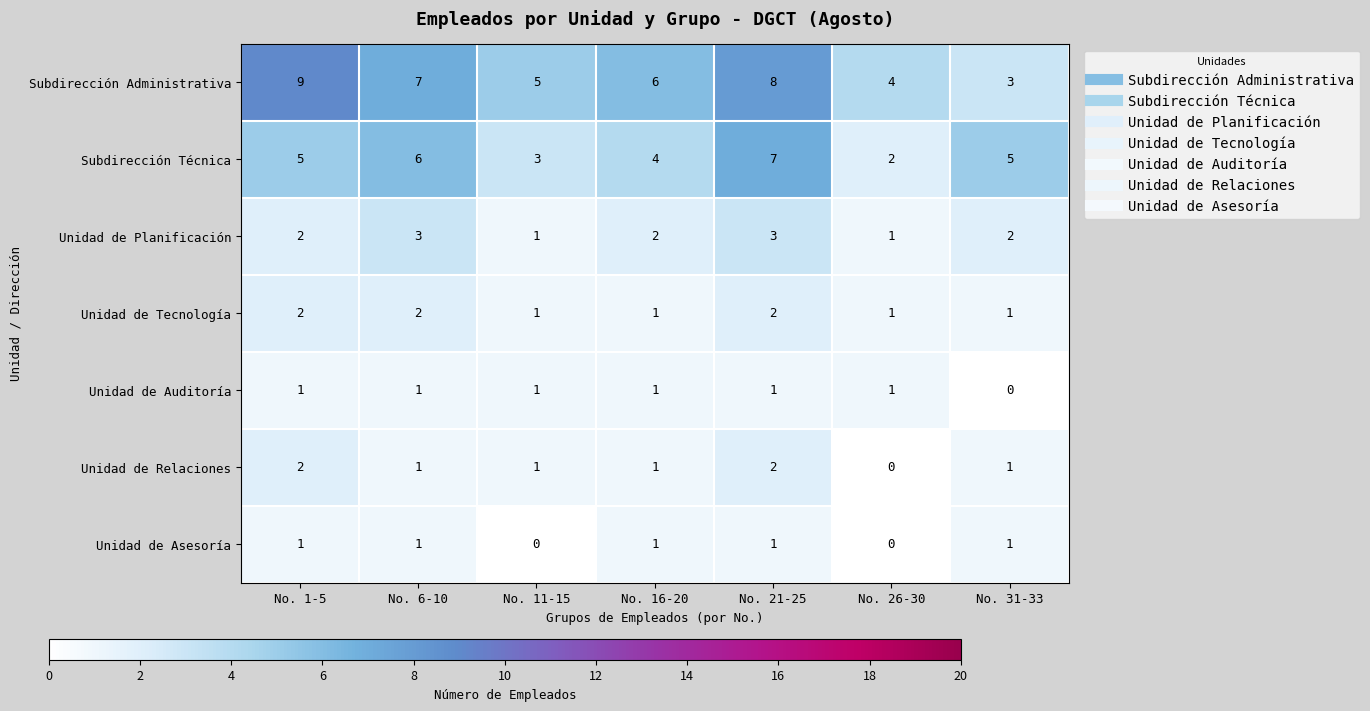

Where is Subdirección Administrativa nearest to the value 6?

No. 16-20